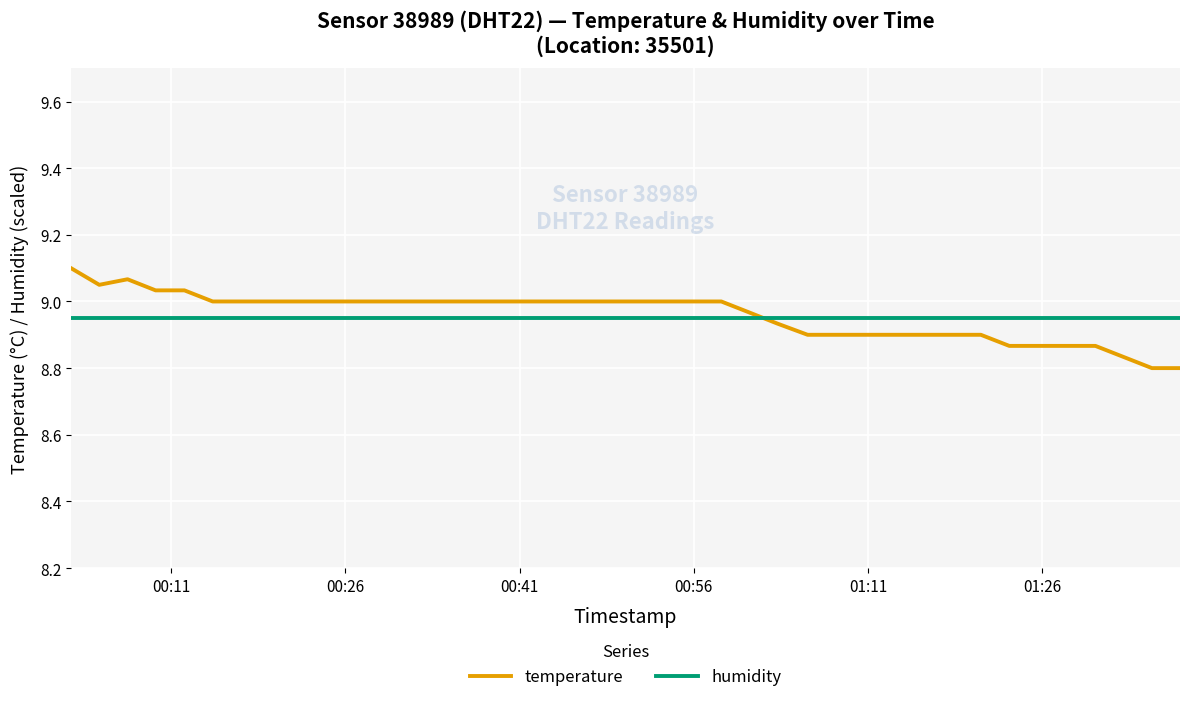

How many intersections are there between humidity and temperature?

1